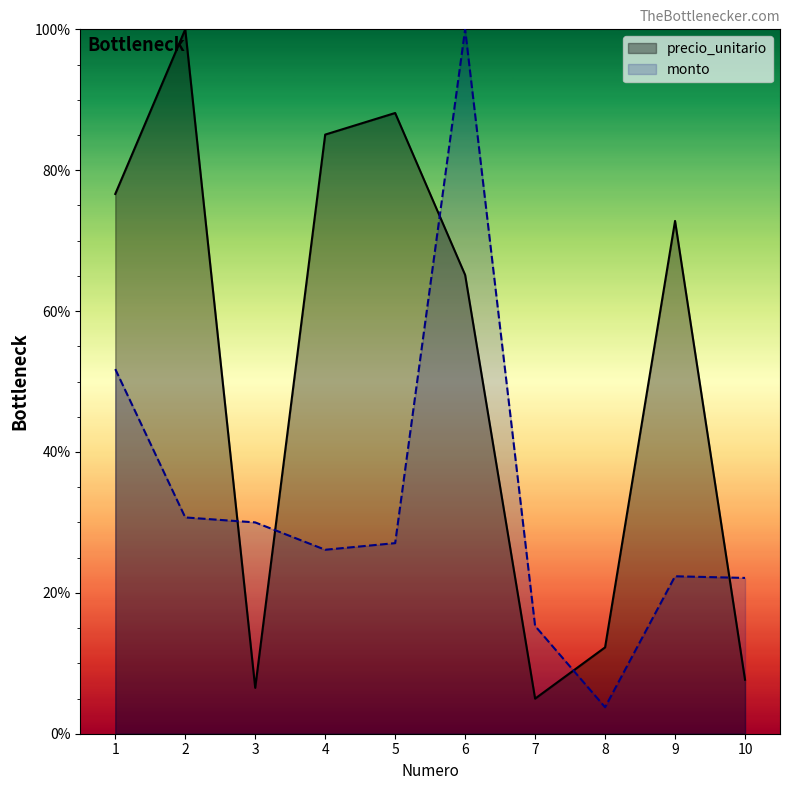

What is the total value across all series at 6?

165.1